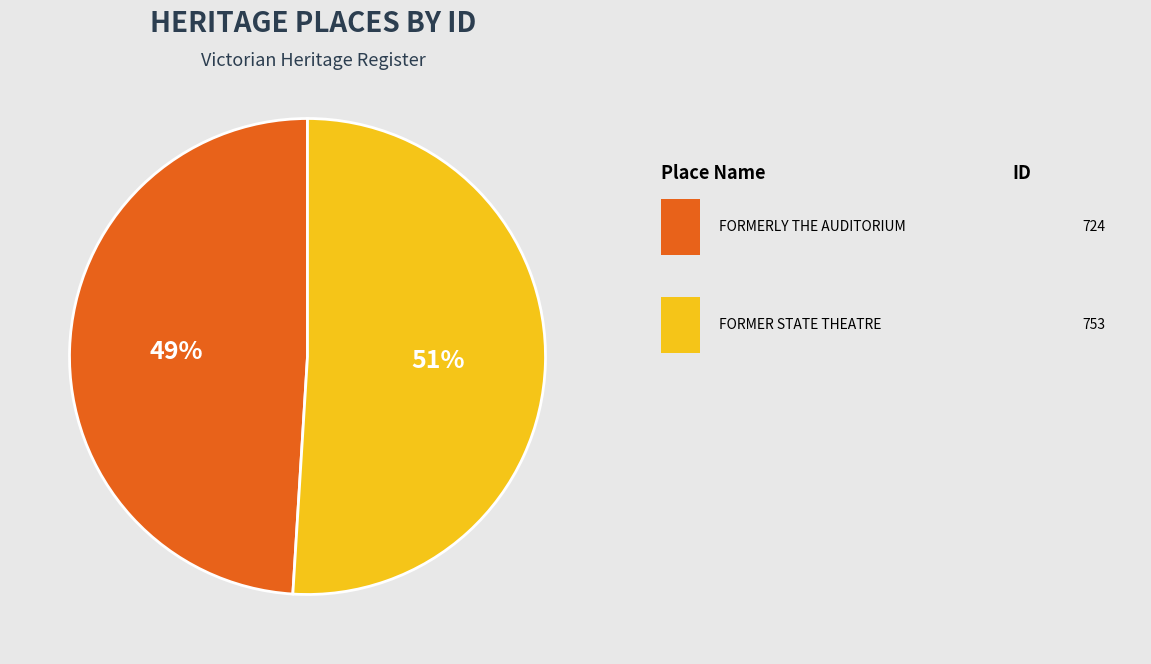

Is there a majority slice in this chart?

Yes